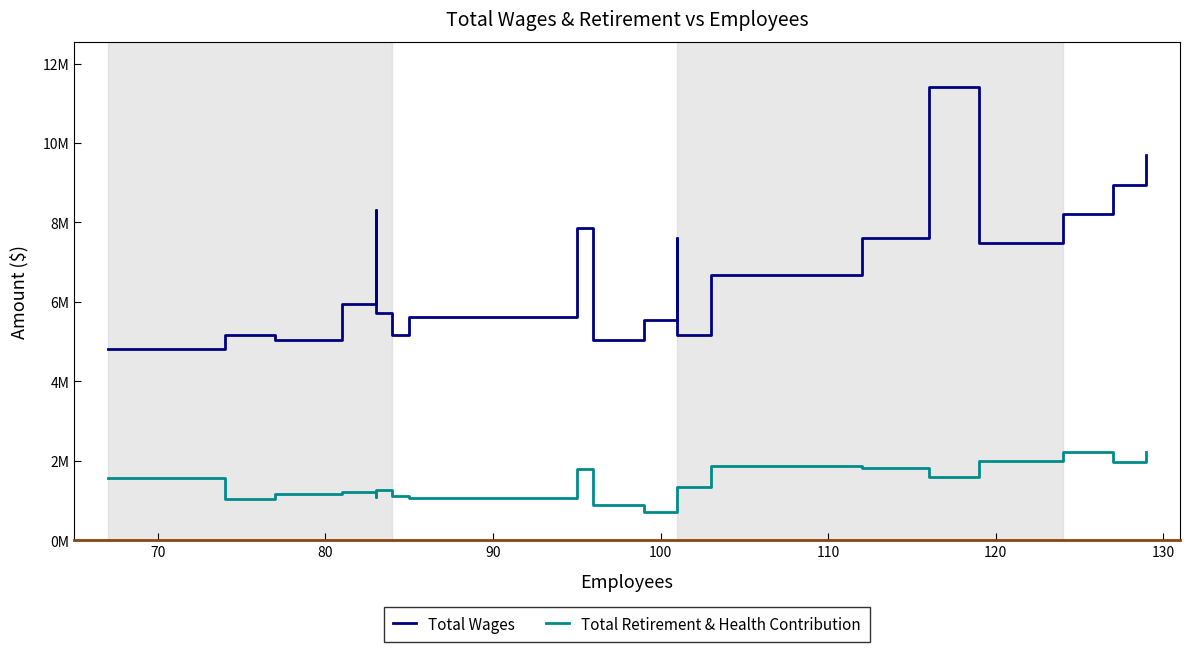

The value of Total Retirement & Health Contribution at 90 is 1991712. True or false?

False